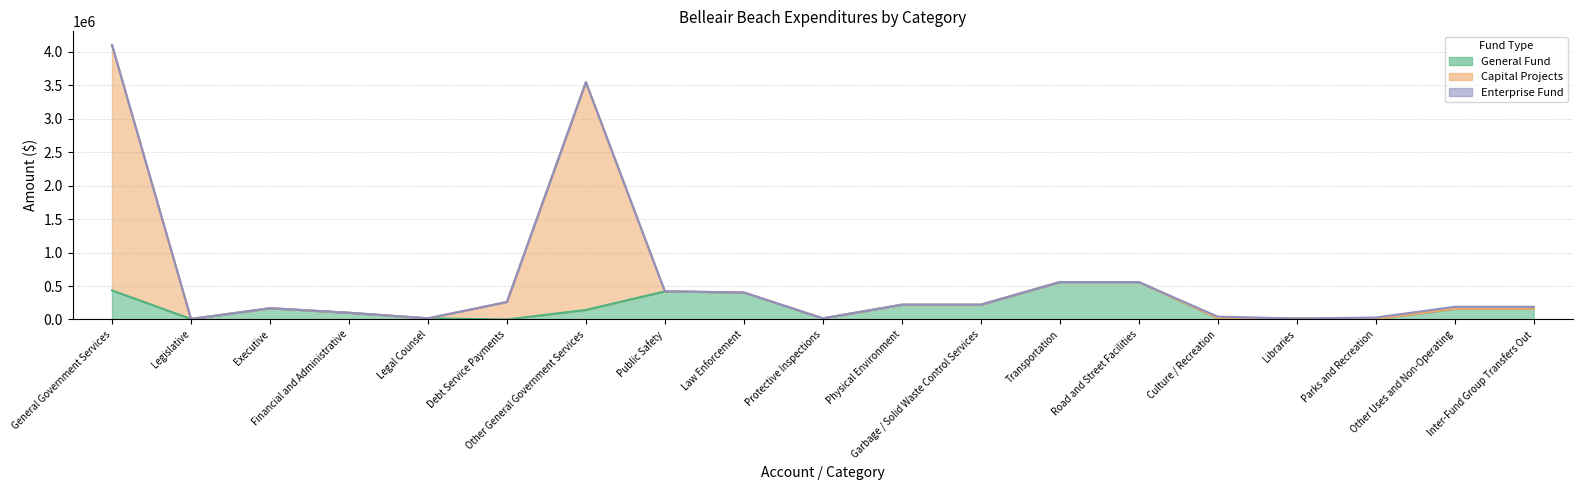

Count the number of categories in the chart.

19